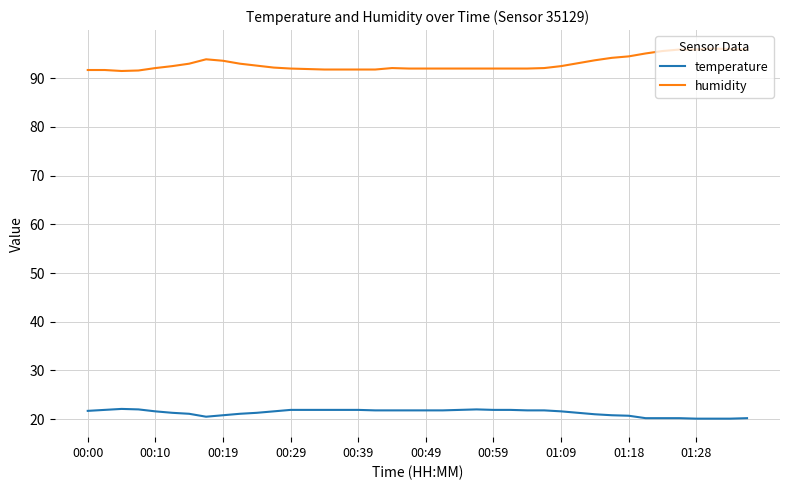

True or false: humidity and temperature intersect in this chart.

False